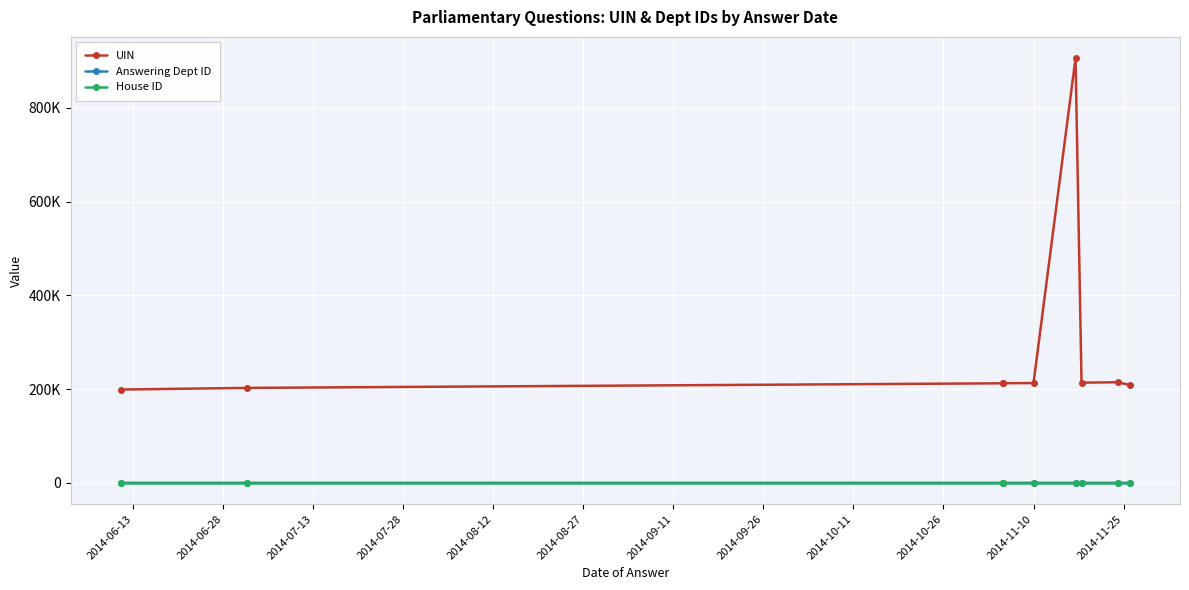

What is the maximum value shown in the chart?

906040